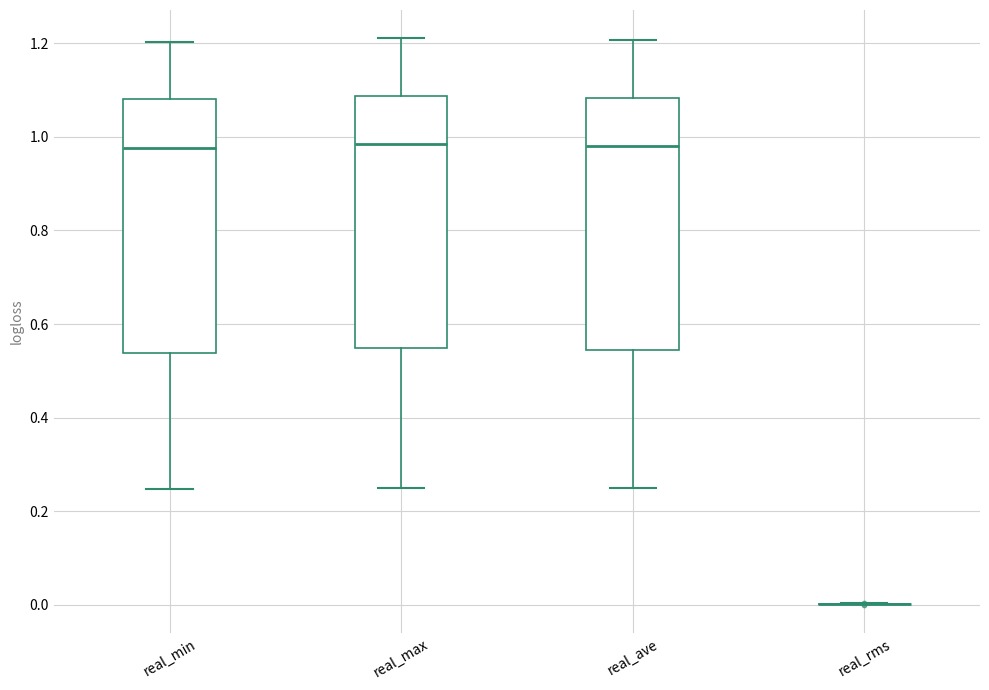

Reading left to right, read every box against the y-axis: the position of its median line, the range the box covers, and the ends of its whiskers. The values are not printed on the chart, so give them approximately, as read against the axis.

real_min: median 0.98, box 0.54 to 1.08, whiskers 0.24 to 1.20
real_max: median 0.98, box 0.54 to 1.08, whiskers 0.26 to 1.22
real_ave: median 0.98, box 0.54 to 1.08, whiskers 0.24 to 1.20
real_rms: box collapsed to a line at 0.00, whiskers 0.00 to 0.00